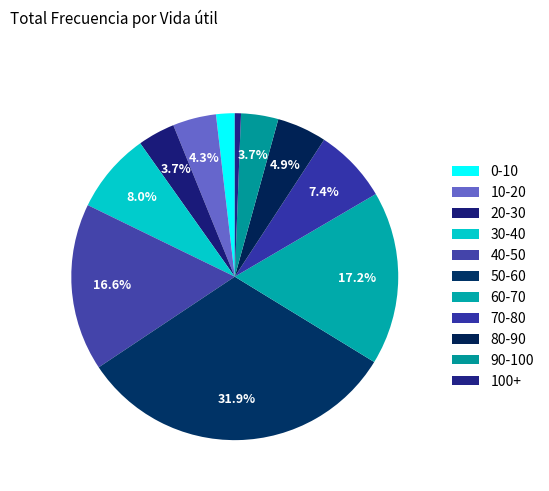

What is the change in value from 10-20 to 60-70?

+21